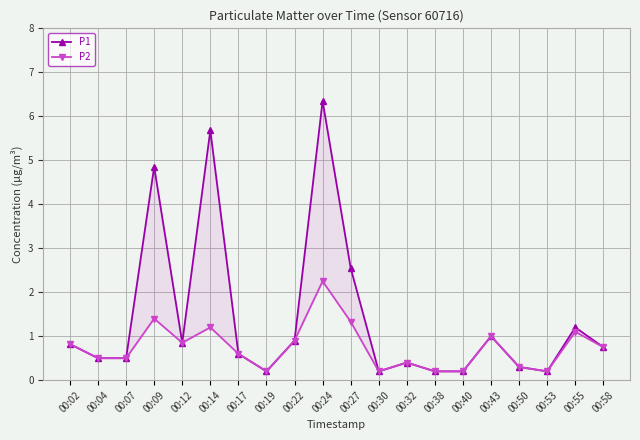

How many distinct data groups are displayed?

2